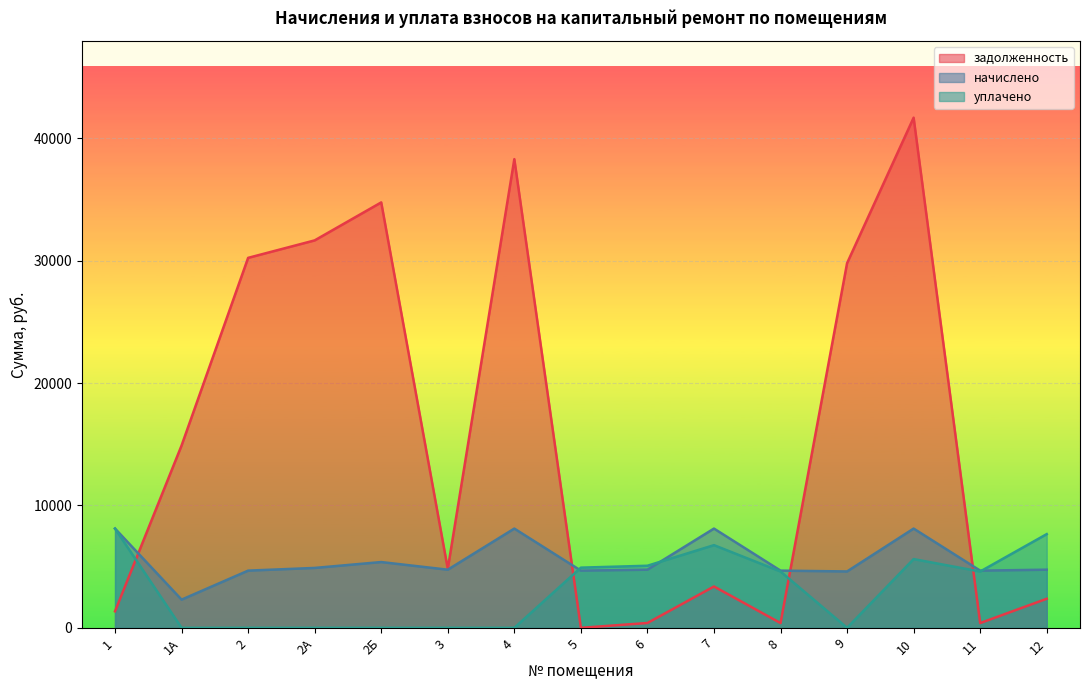

Between which two adjacent categories do начислено and задолженность first intersect?

1 and 1А